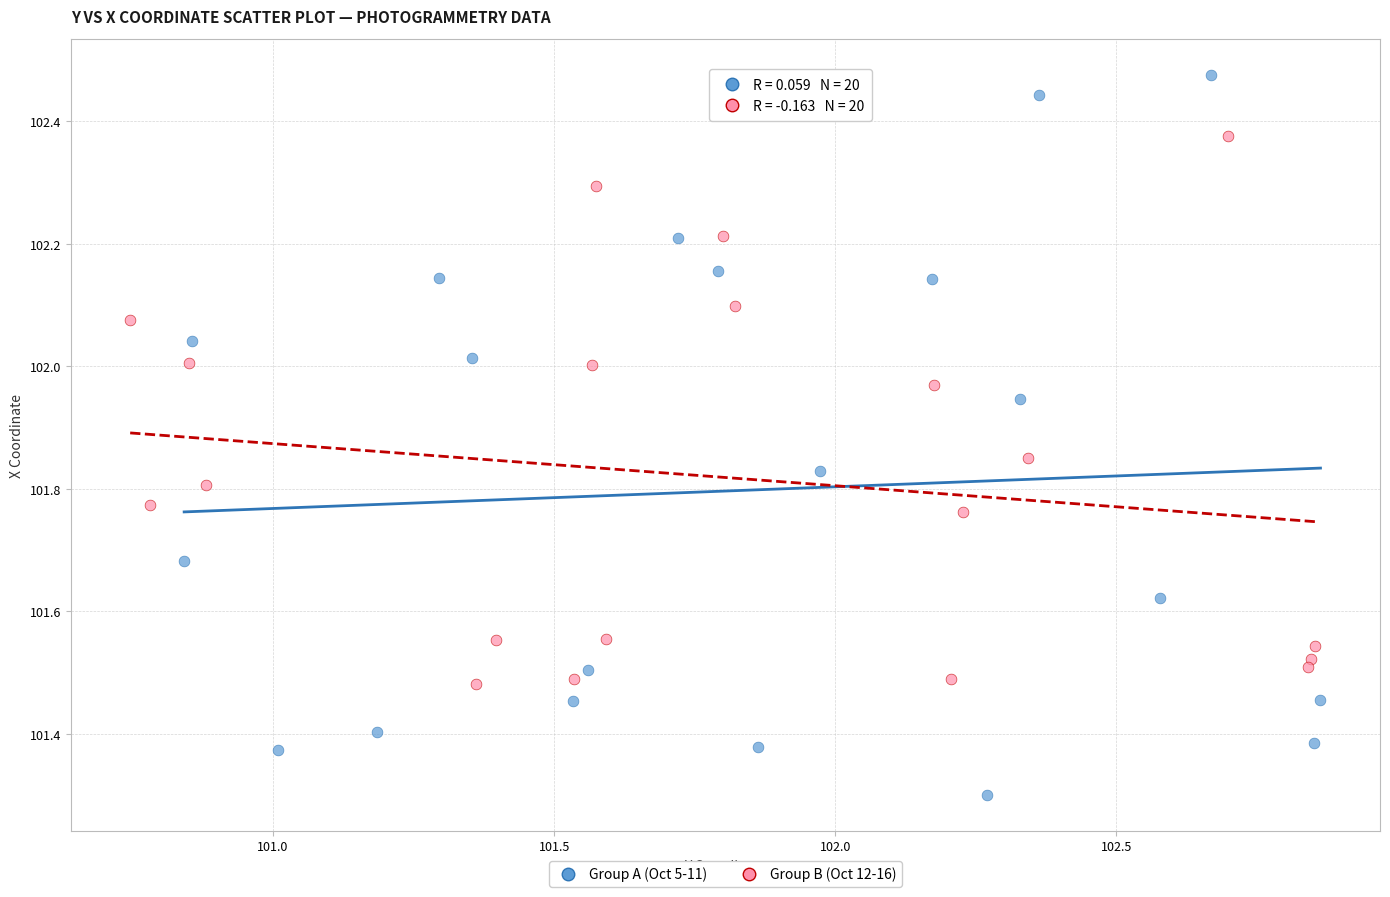

Which series contains the lowest Y value?

Group A (Oct 5-11)